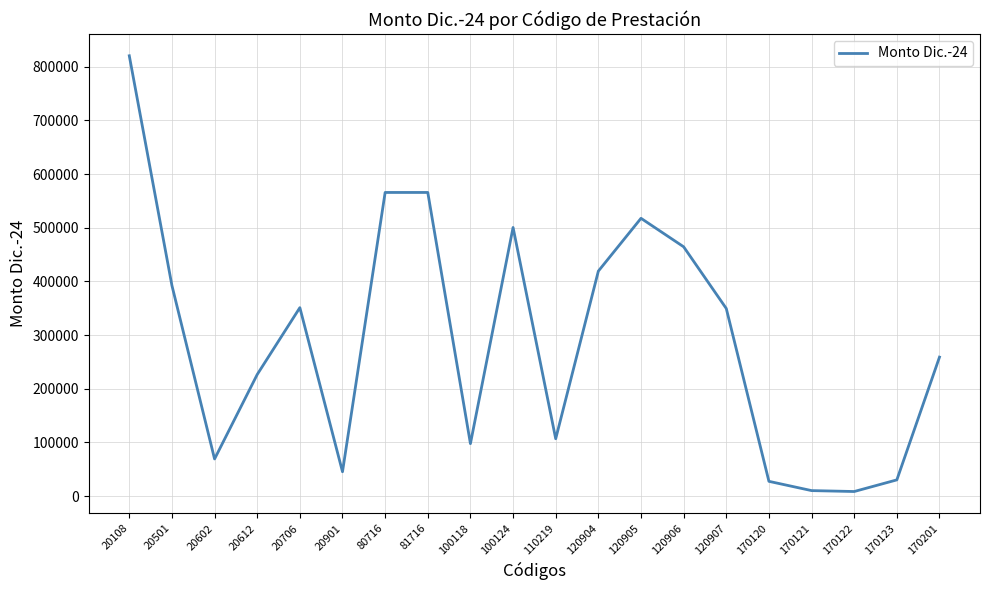

How many interior local valleys (lower than both neighbors) does the data have?

5